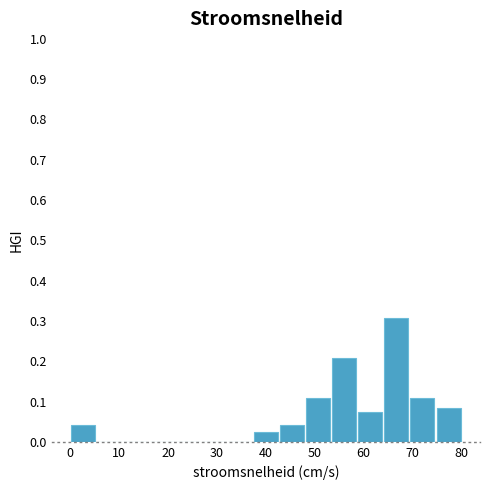

Over which range of the x-axis is the bar tallest?

64 to 69